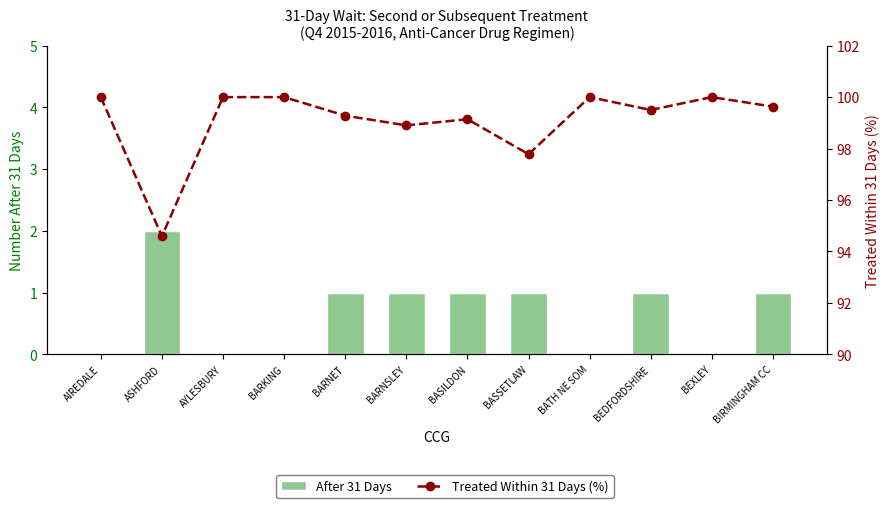

Is it true that After 31 Days equals 1.1 at BARKING?

False